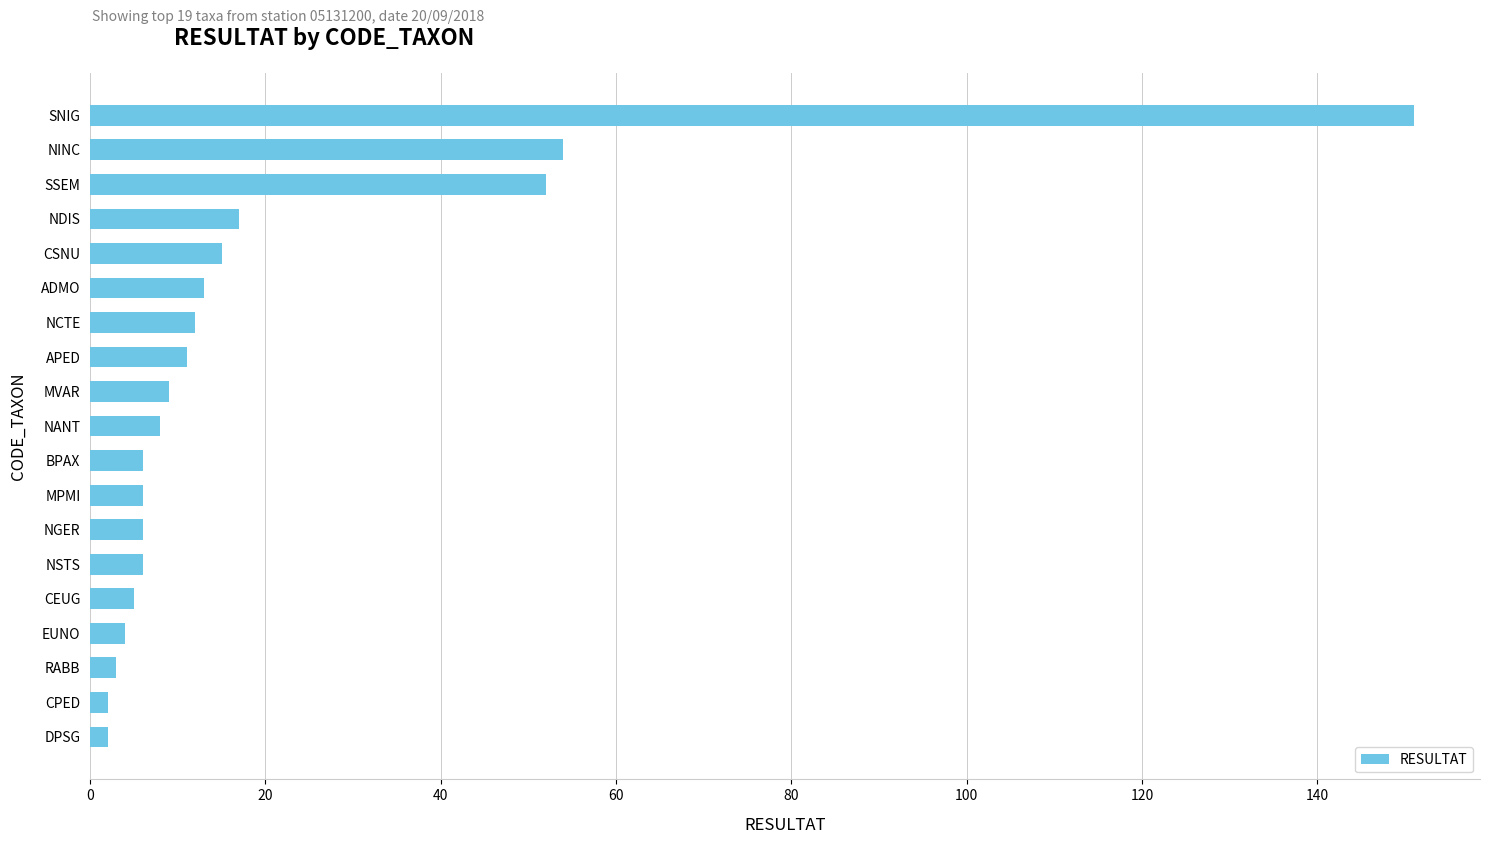

What is the difference between the maximum and minimum values?

149